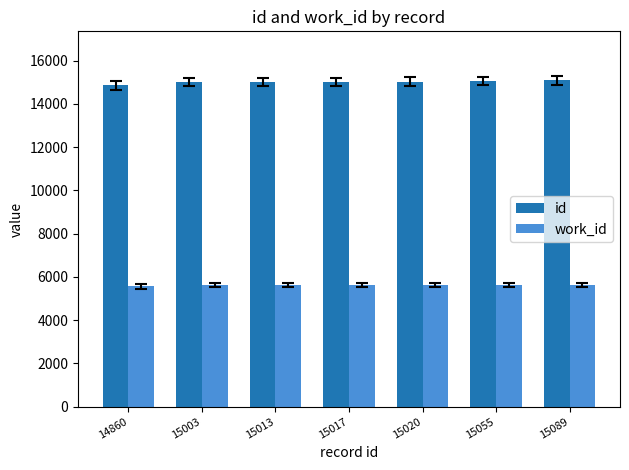

Does the chart contain stacked bars?

No